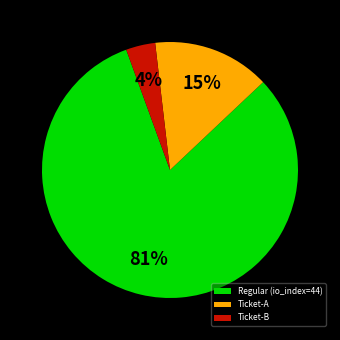

To the nearest percent, what percentage of the pie is Regular (io_index=44)?

81%